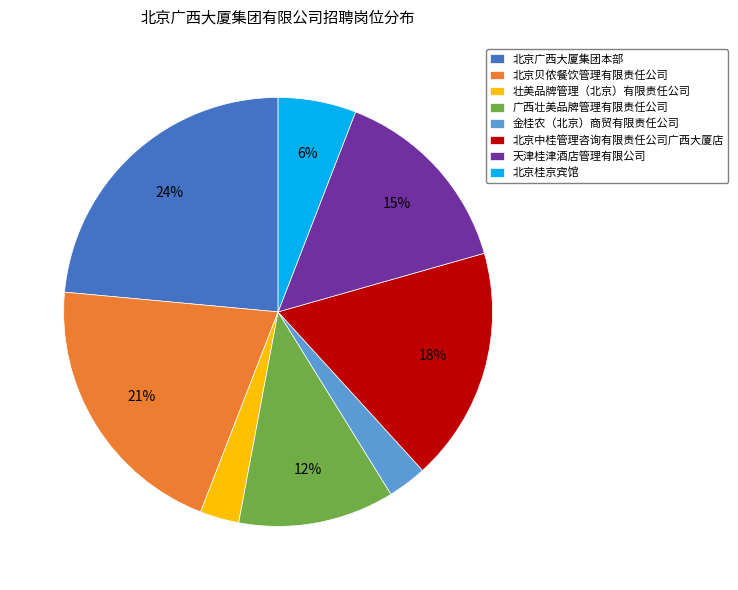

To the nearest percent, what is the average slice percentage?

12%